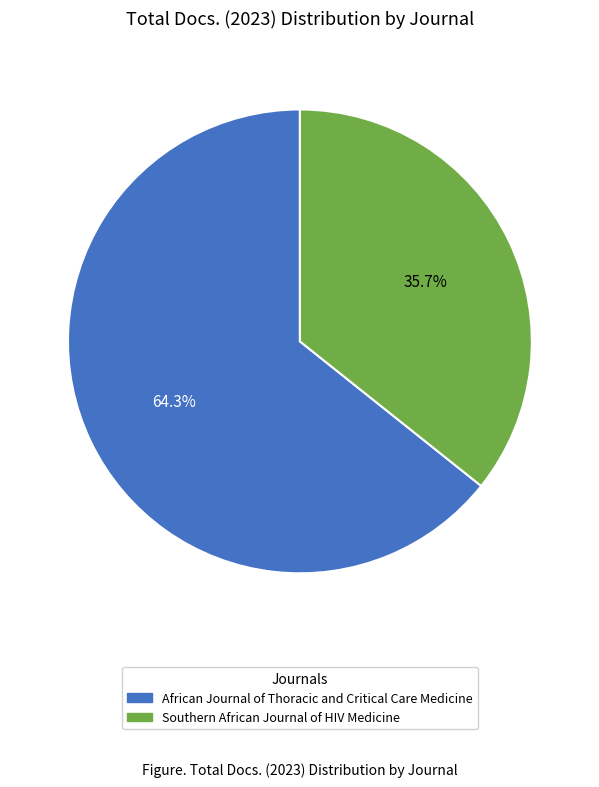

What is the largest slice in the pie chart?

African Journal of Thoracic and Critical Care Medicine